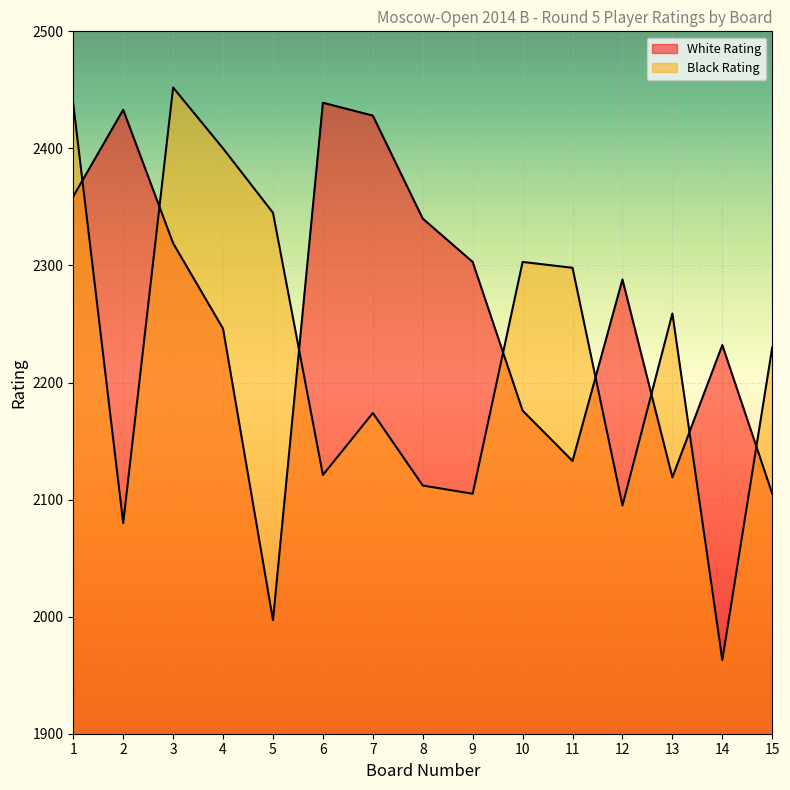

What is the value of the White Rating point at the 14th from the left?

2232